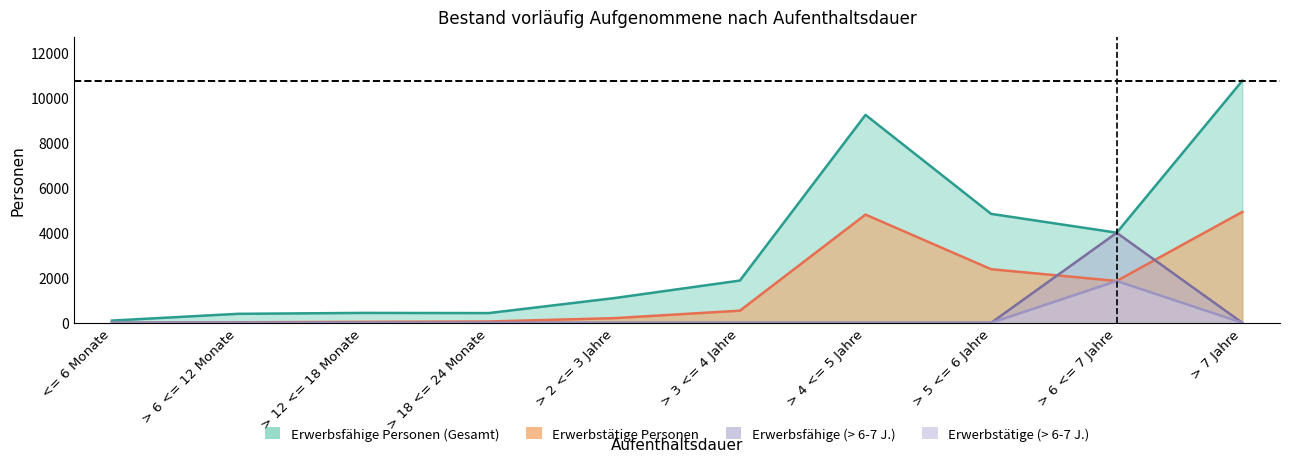

Which label corresponds to the largest value in the chart?

> 7 Jahre